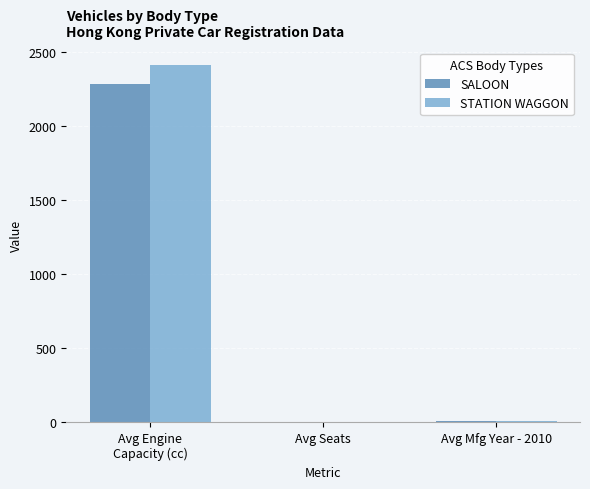

How many data points in SALOON are above 7?

2